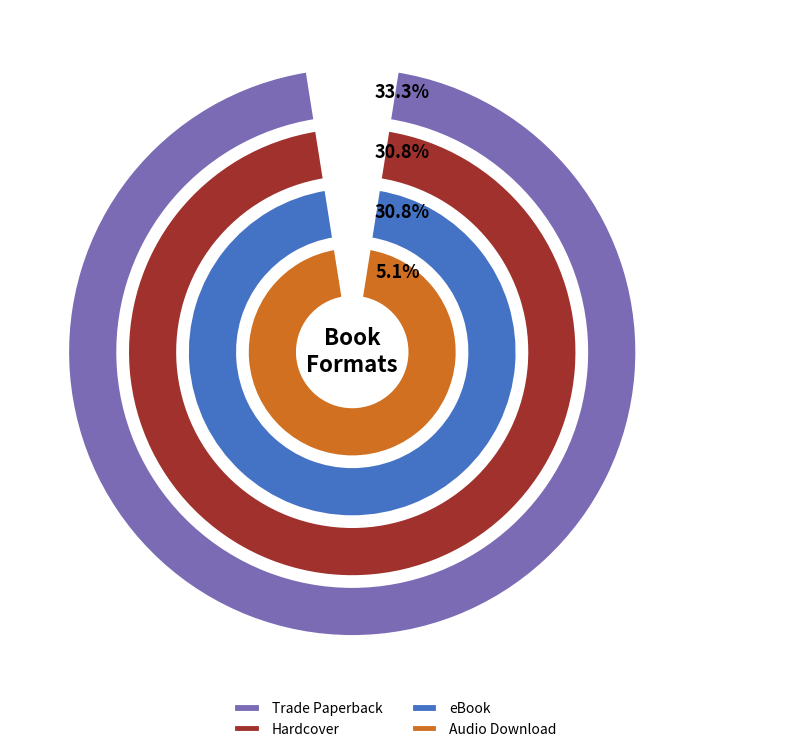

Do Audio Download and Compact Disk together represent more than half of the pie?

No